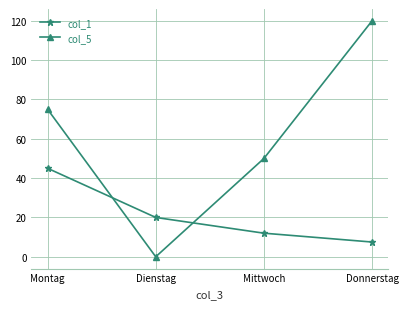

The value of col_1 at Montag is 45.0. True or false?

True